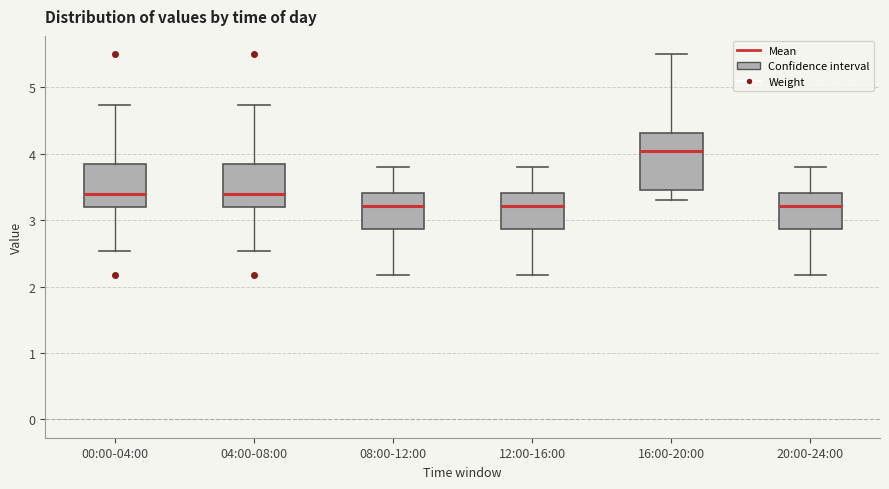

Which box has the highest median line?

16:00-20:00